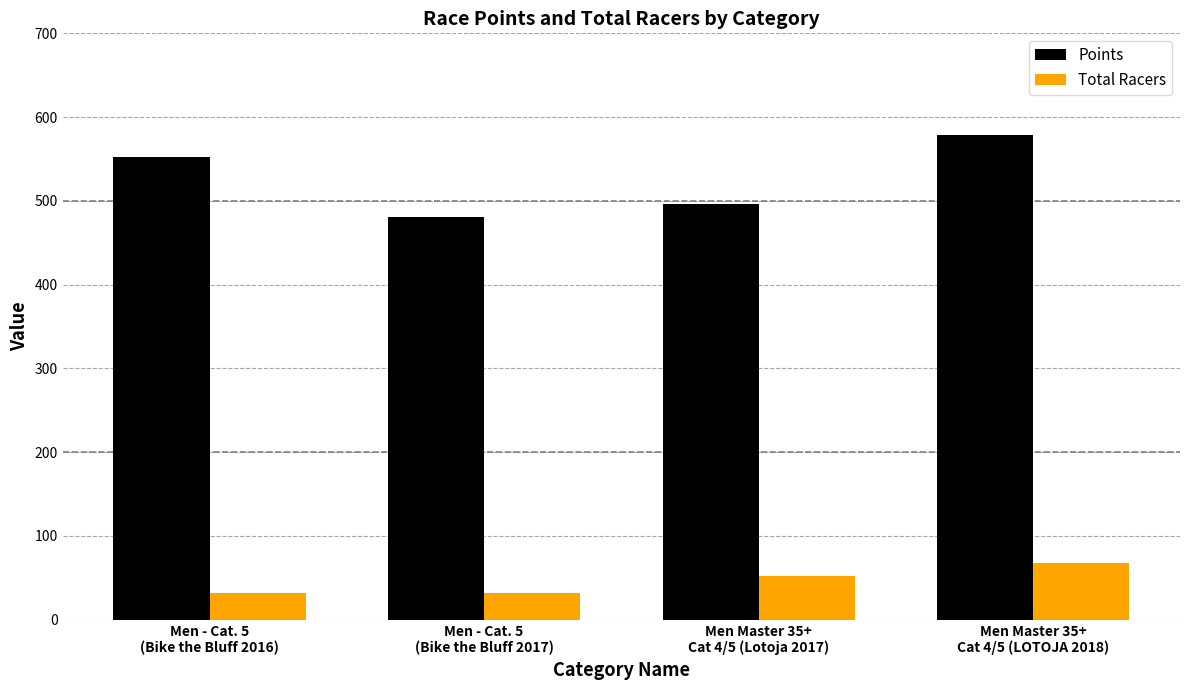

At Men Master 35+
Cat 4/5 (LOTOJA 2018), list the series in order from smallest to largest.

Total Racers, Points